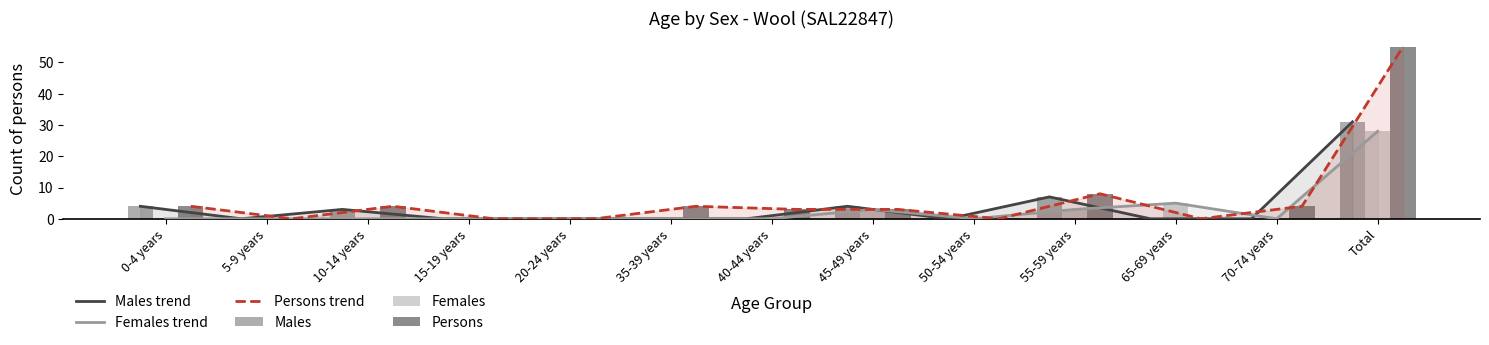

How many distinct data groups are displayed?

6